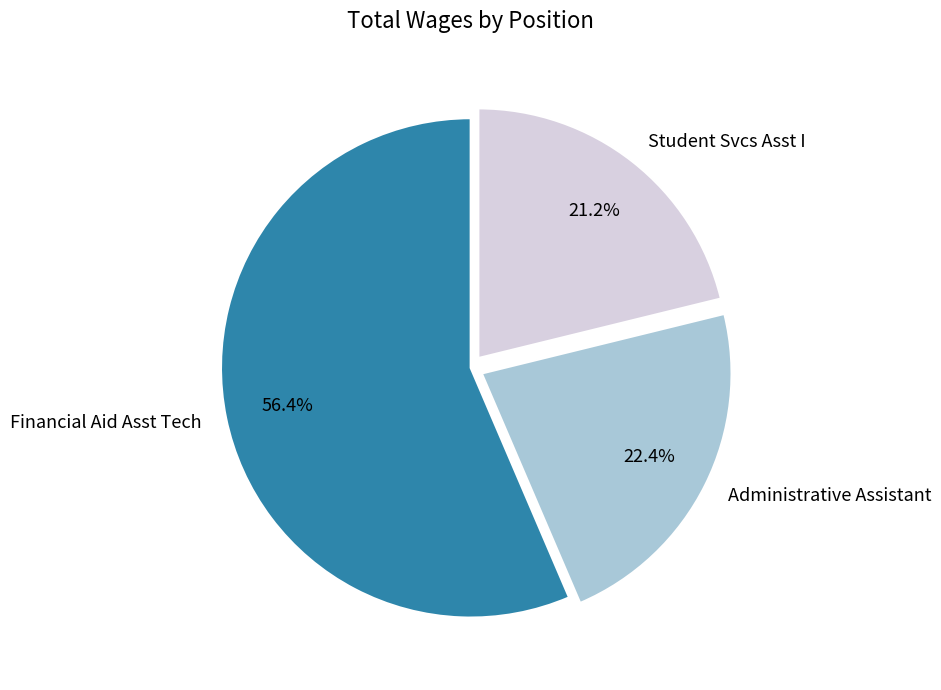

Rank the categories by value from highest to lowest.

Financial Aid Asst Tech, Administrative Assistant, Student Svcs Asst I